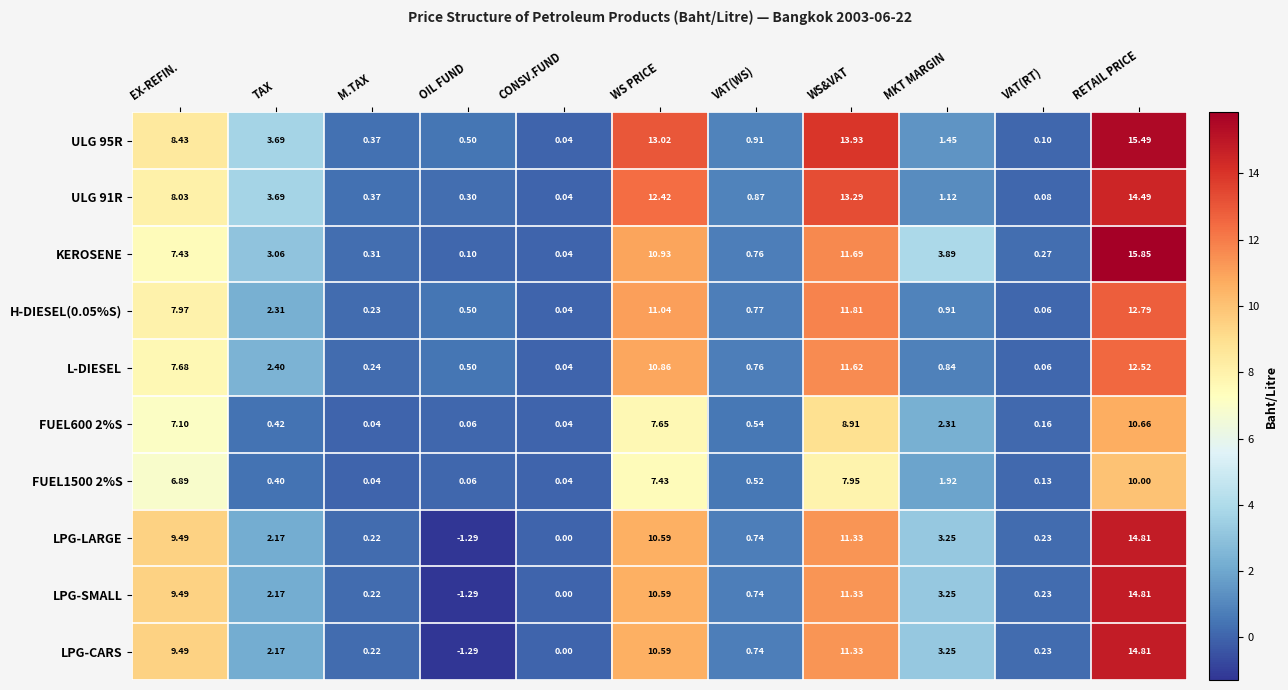

At which label is LPG-SMALL closest to 6?

MKT MARGIN